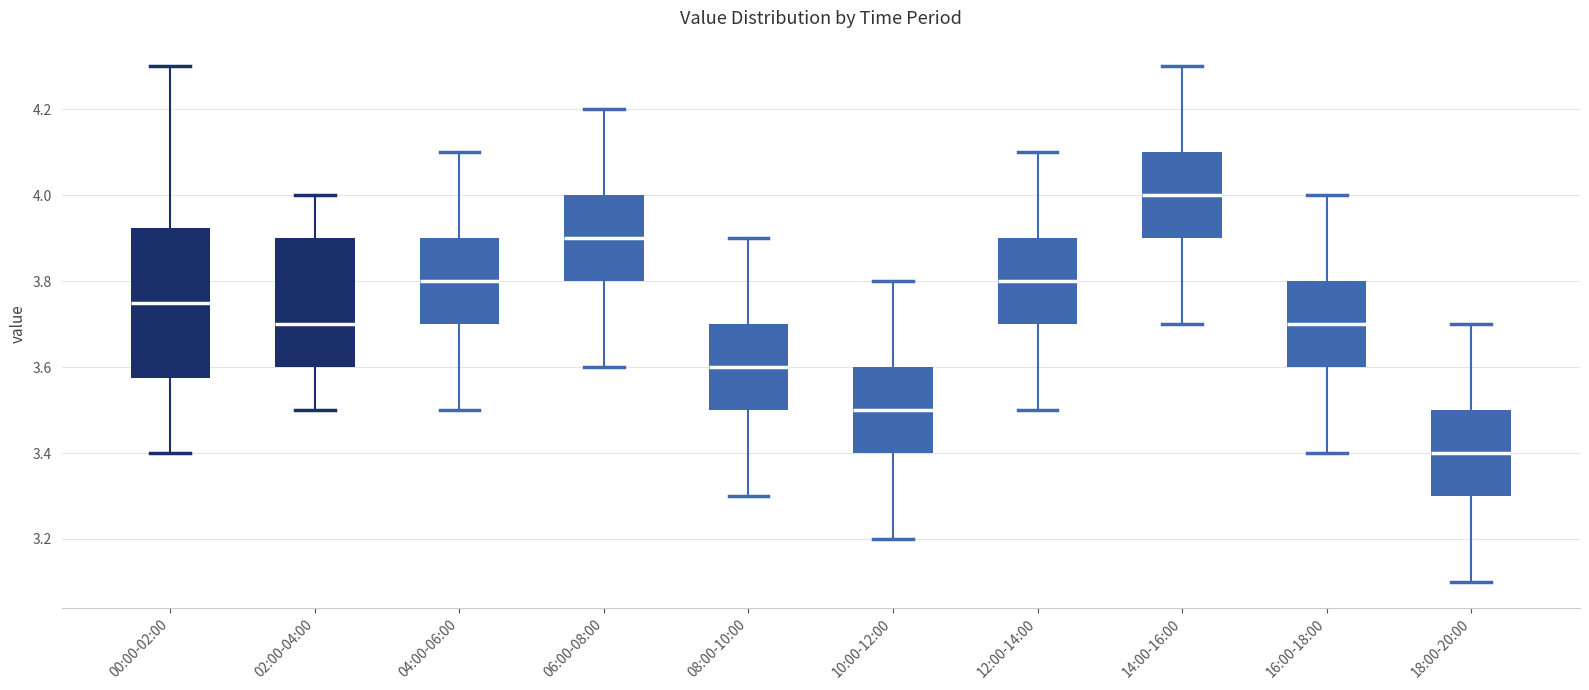

Which box is the tallest, from its lower edge to its upper edge?

00:00-02:00